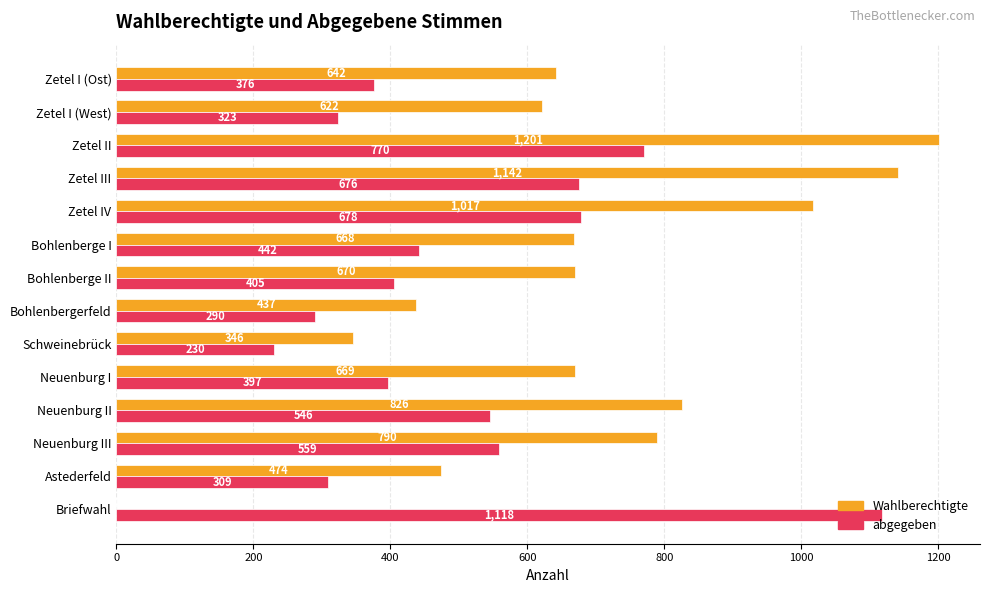

What is the approximate value of abgegeben at Neuenburg II, to the nearest 10?

550